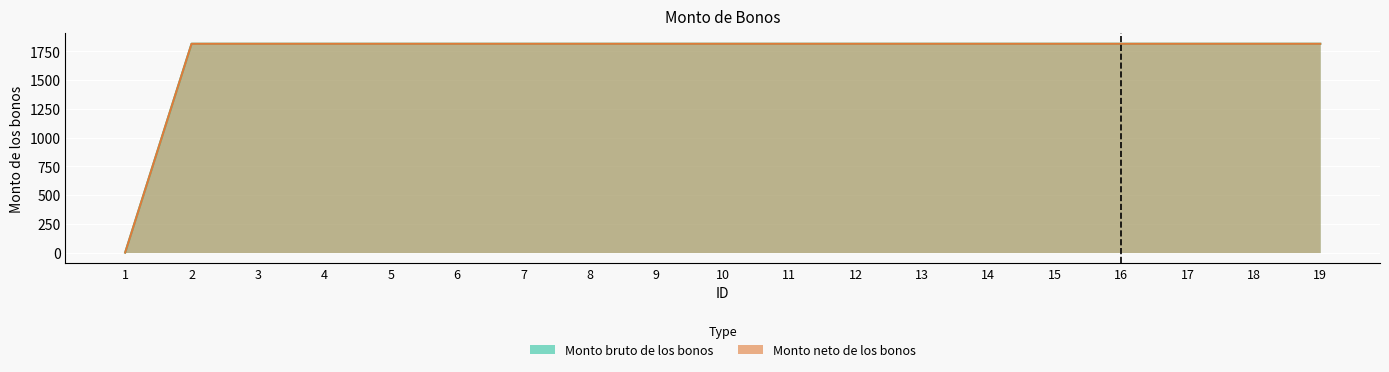

What value does the Monto neto de los bonos series have at 10?

1816.7